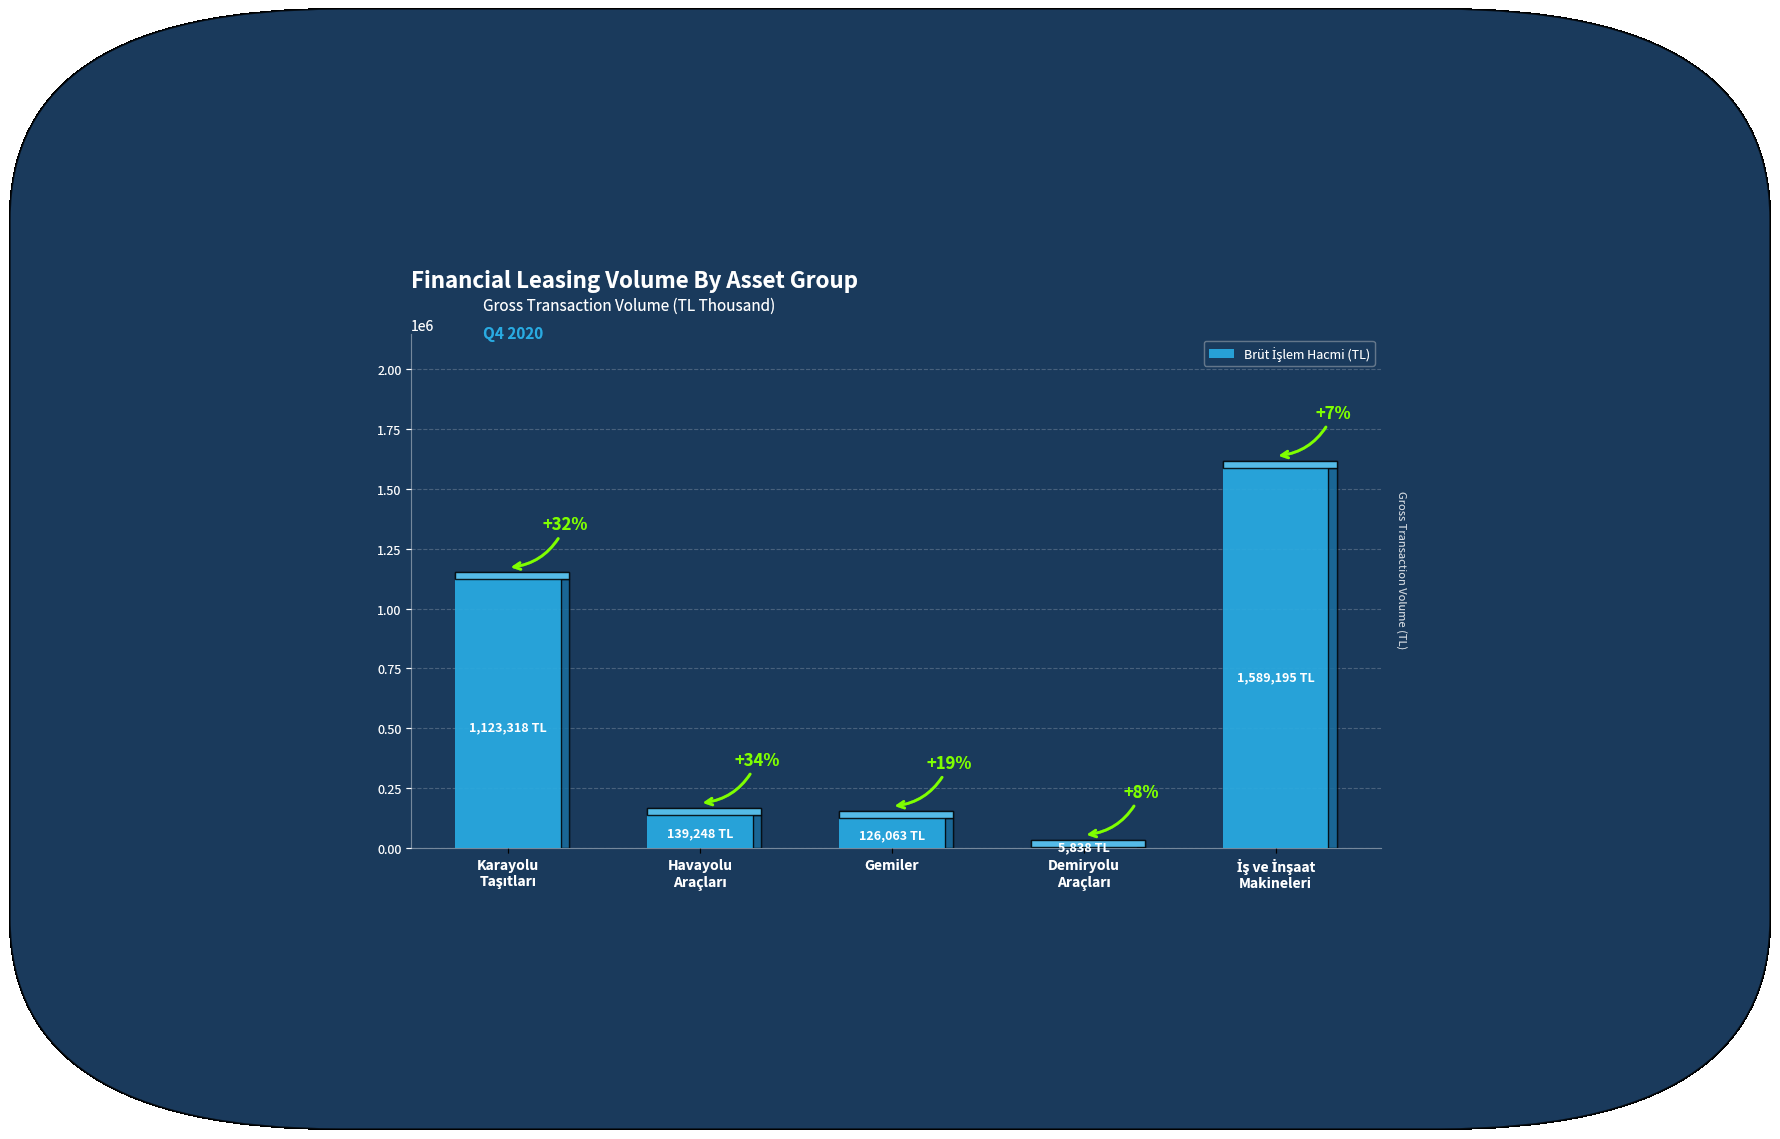

What is the smallest value displayed?

5837.8